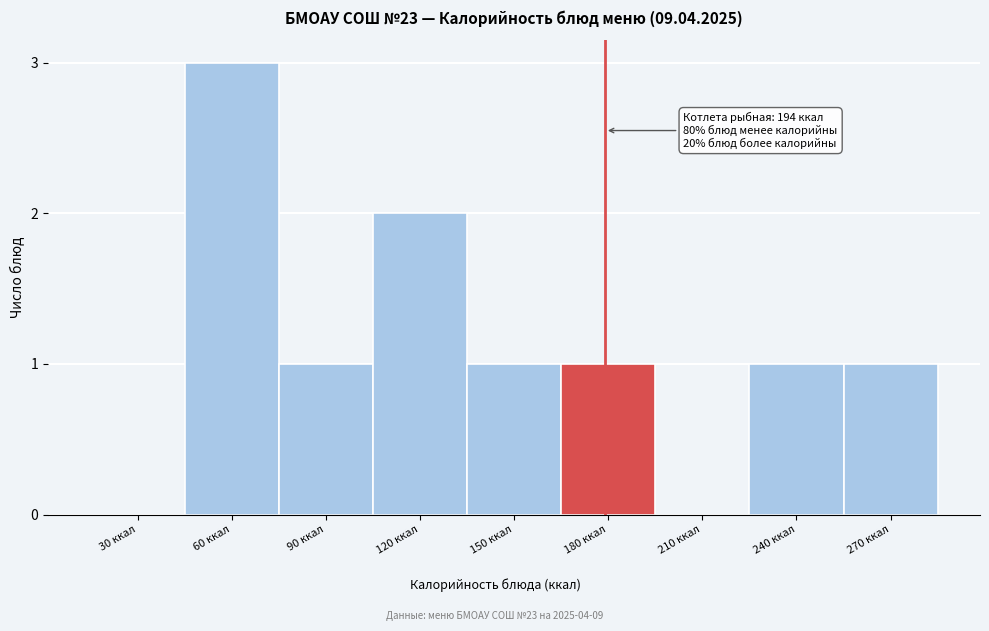

Reading left to right, transcribe all the data shown in this chart.

30 ккал=0	60 ккал=3	90 ккал=1	120 ккал=2	150 ккал=1	180 ккал=1	210 ккал=0	240 ккал=1	270 ккал=1